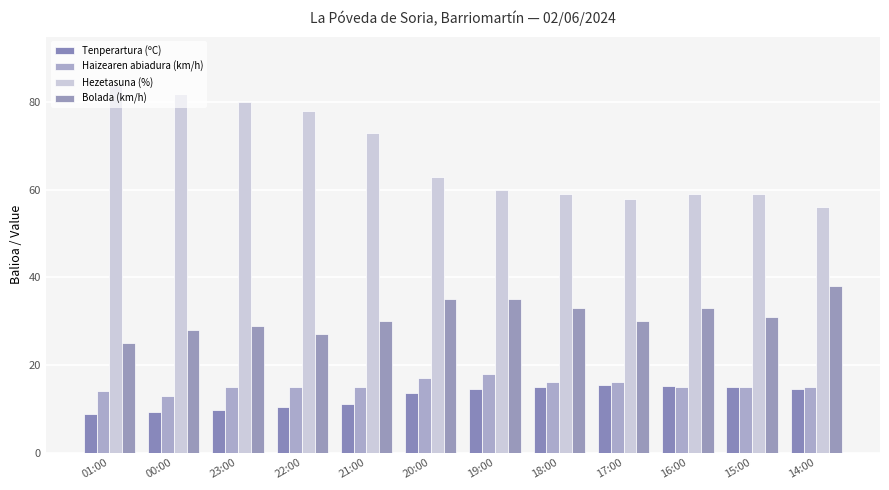

Count the number of categories in the chart.

12